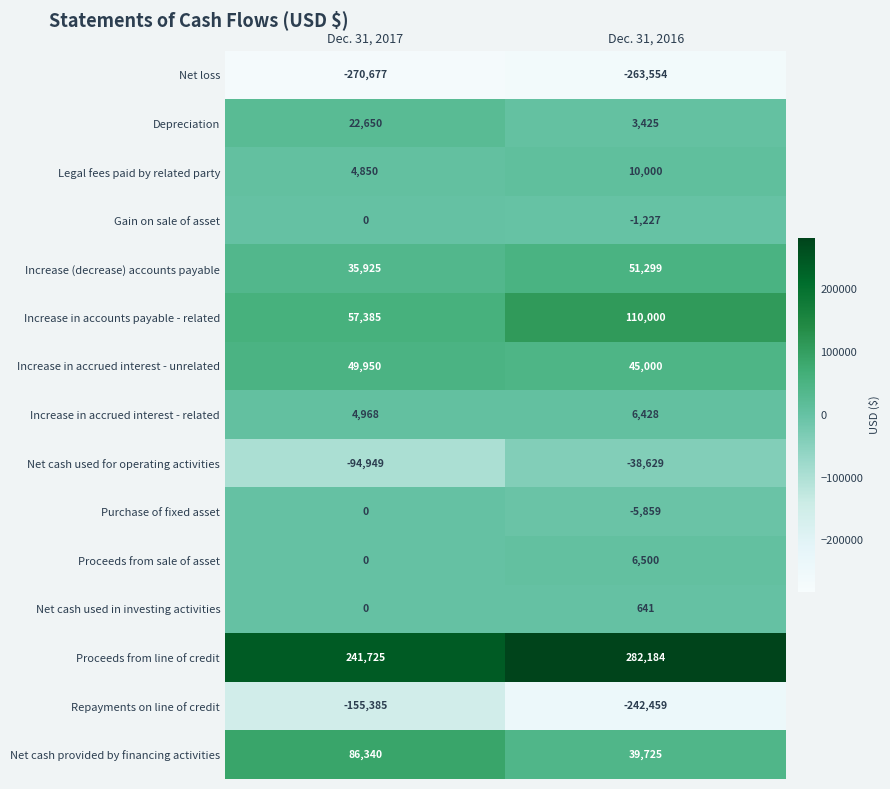

Which series has the largest total across all categories?

Proceeds from line of credit